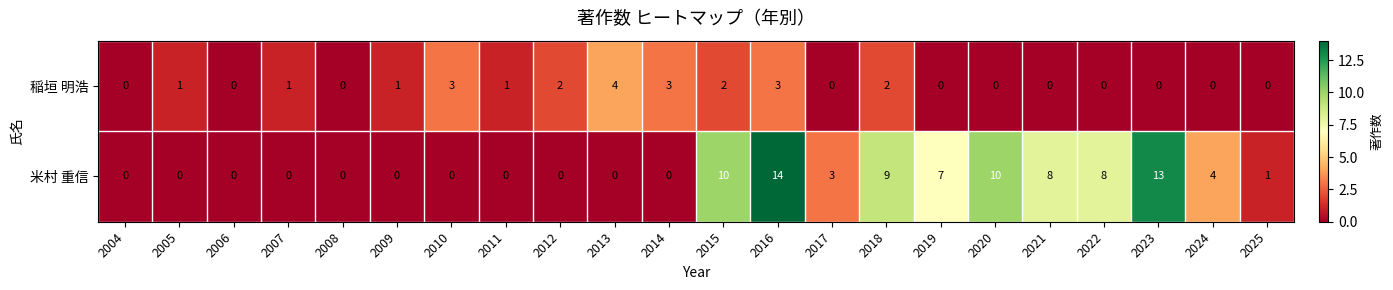

What is the difference between the maximum and minimum values in the 稲垣 明浩 series?

4